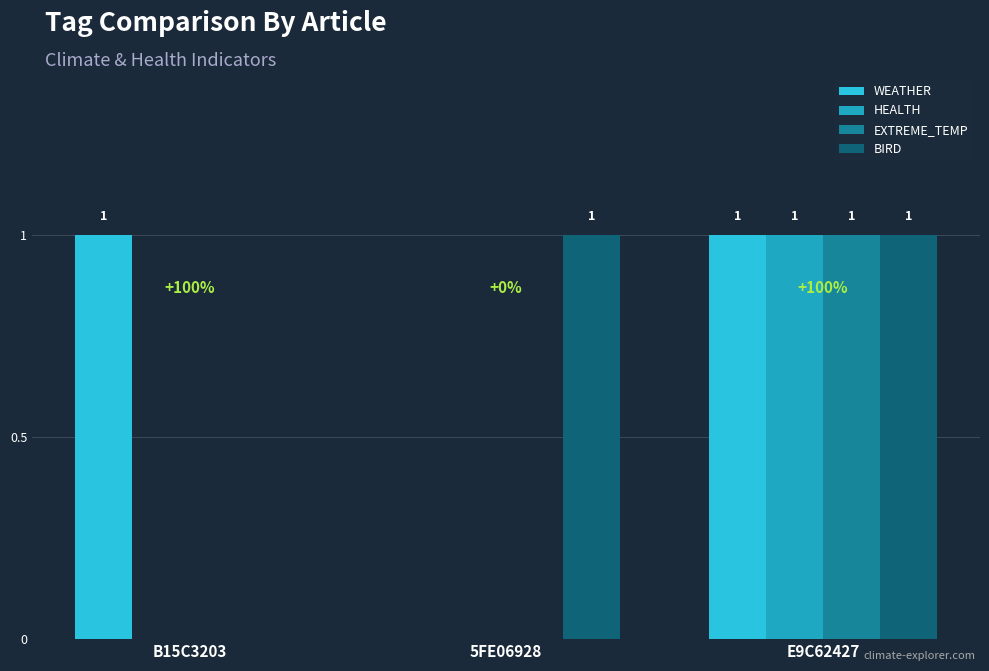

How many BIRD values are between 0 and 1?

3